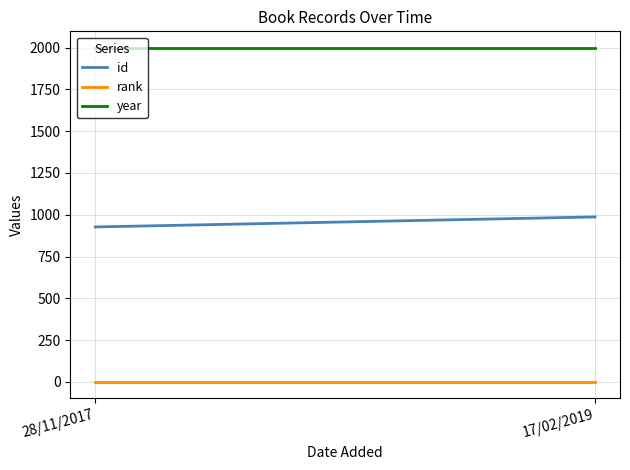

How many distinct data groups are displayed?

3